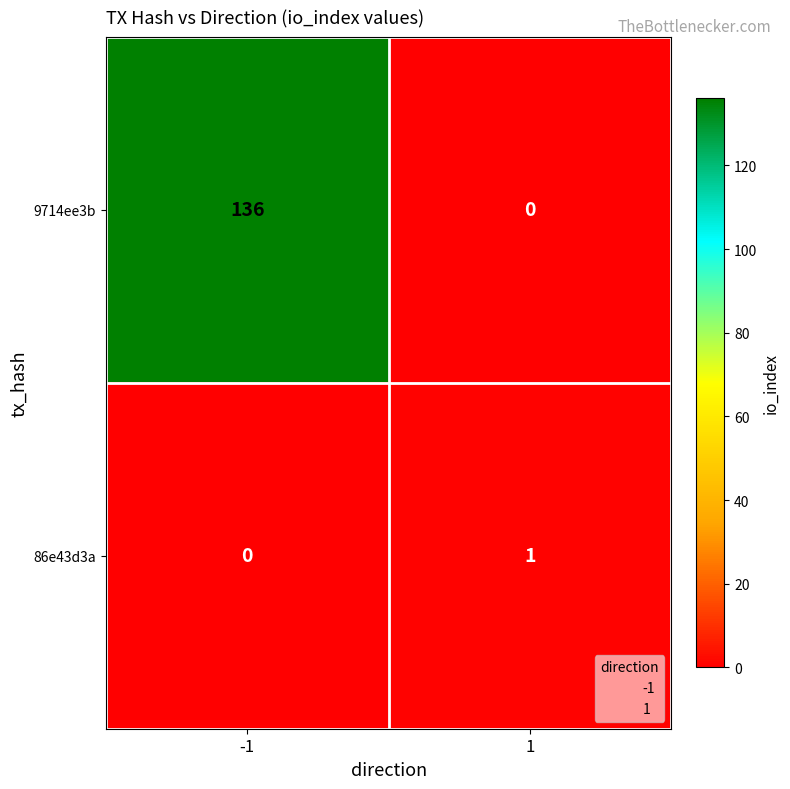

Rank the series at -1 from highest to lowest value.

9714ee3b, 86e43d3a